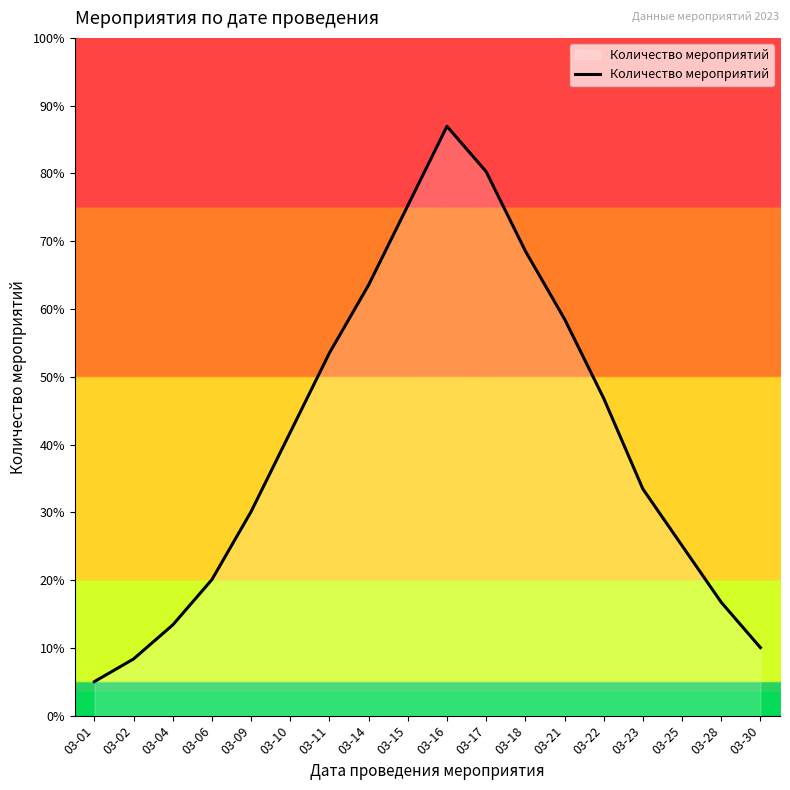

At which category does the data reach its first local peak?

03-16